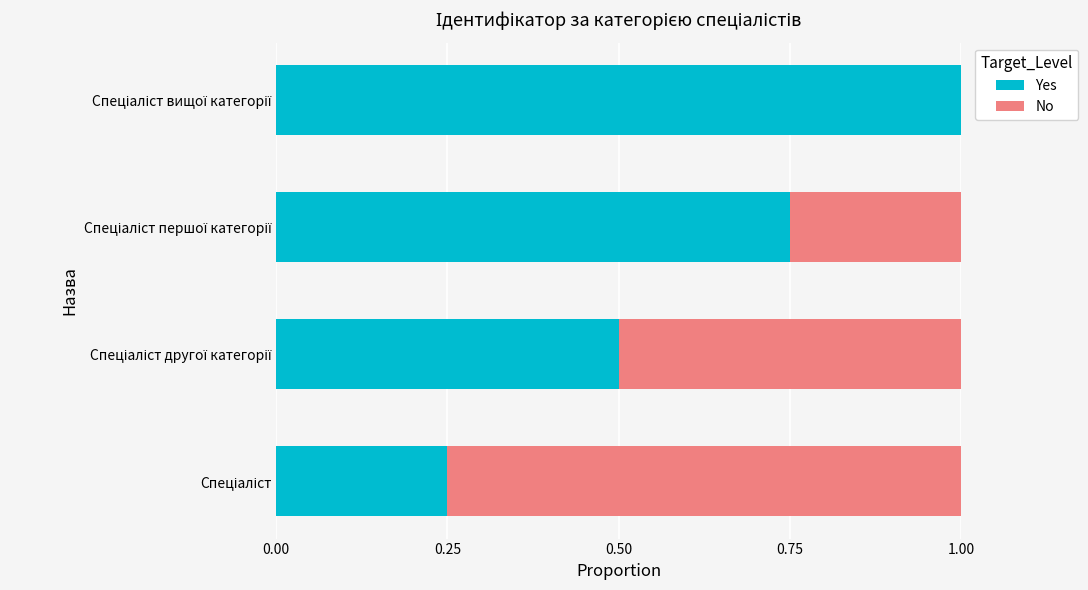

What is the highest value of the Yes series?

1.0